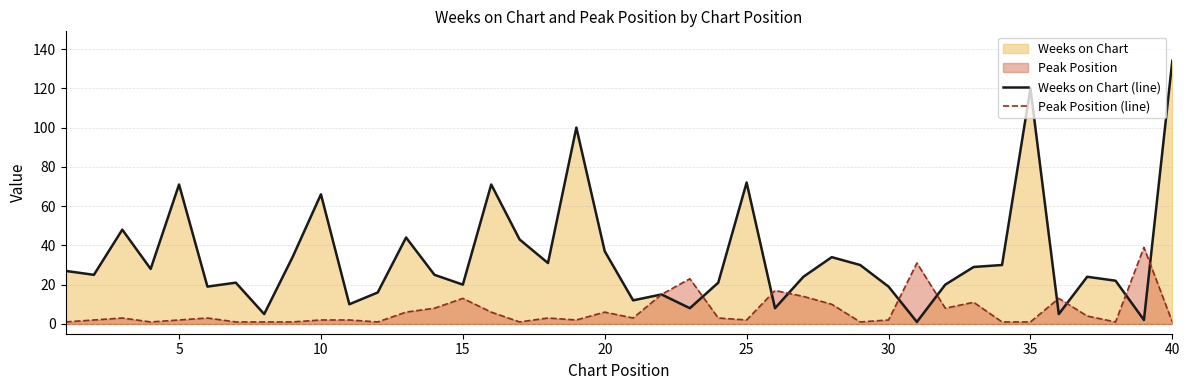

What is the maximum value for Peak Position (line)?

39